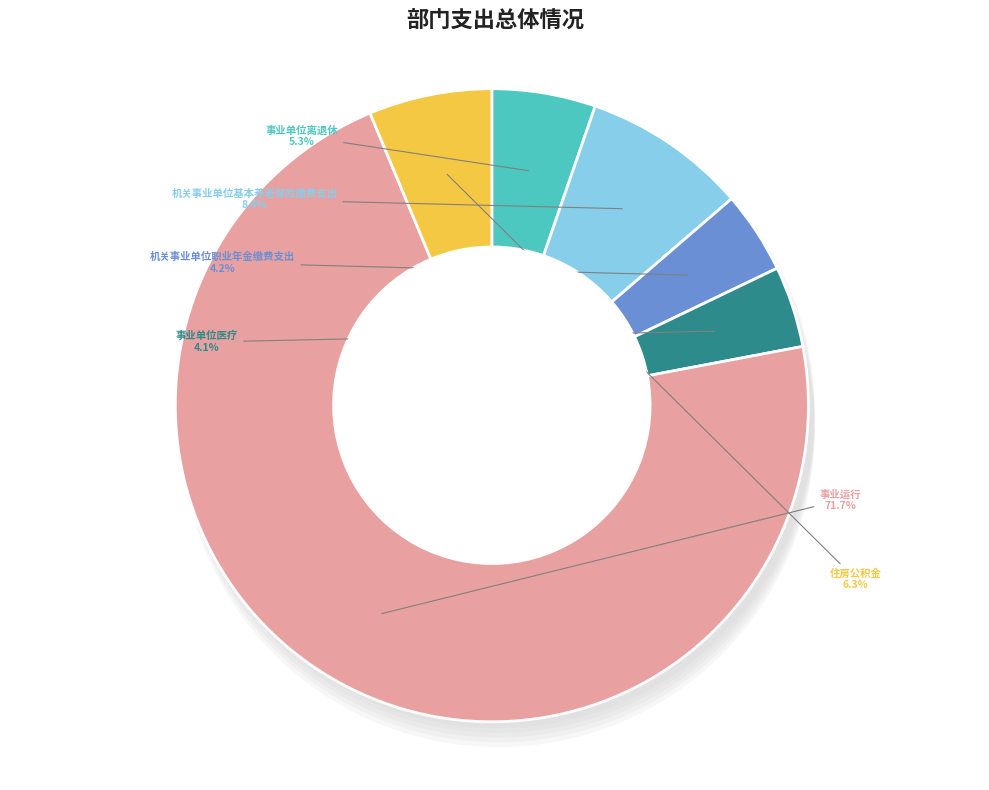

Approximately how many times larger is the value at 住房公积金 compared to 机关事业单位基本养老保险缴费支出?

0.7